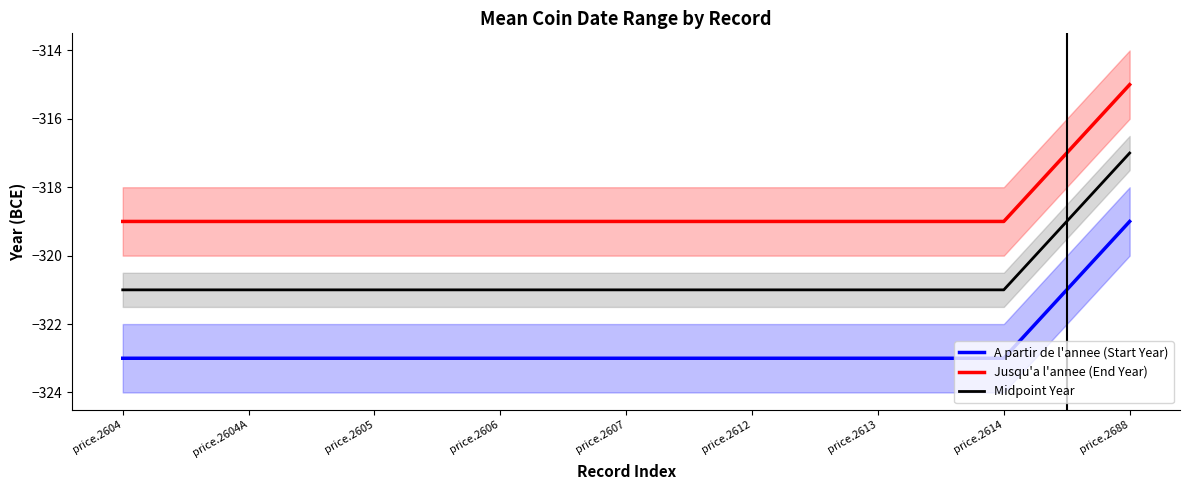

True or false: Jusqu'a l'annee (End Year) and Midpoint Year cross at least once.

False